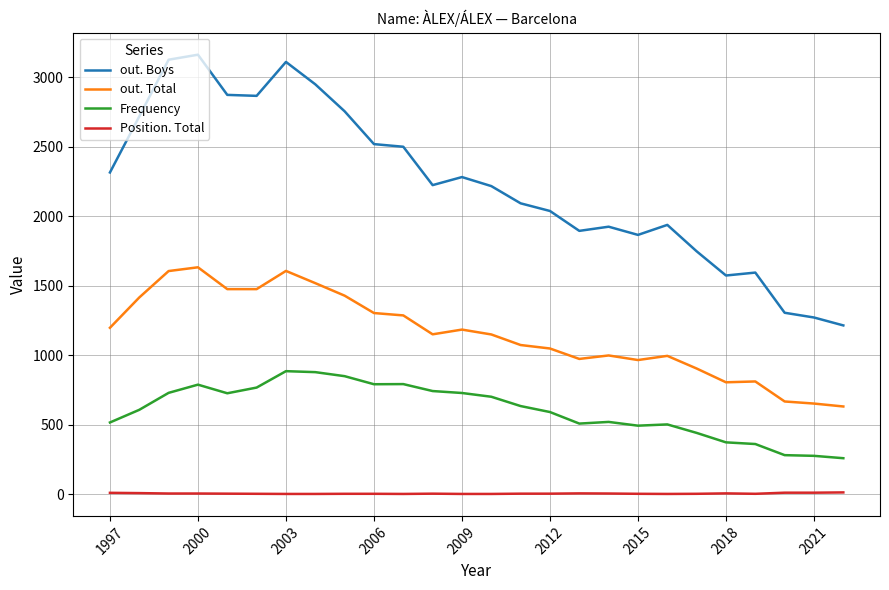

True or false: Frequency and Position. Total intersect in this chart.

False